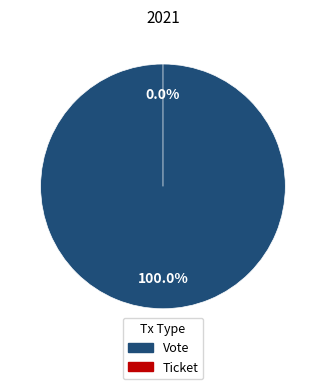

Combined, do Vote and Ticket account for over 50%?

Yes